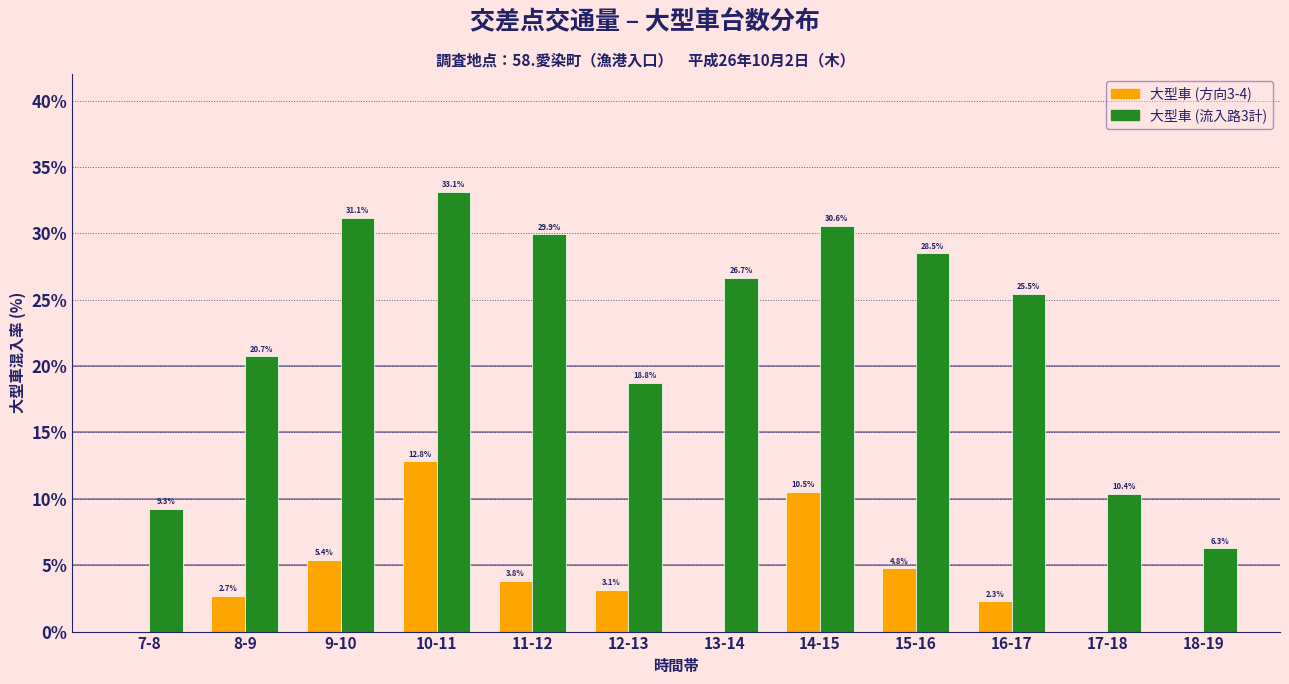

Reading left to right, extract all data points from this chart.

大型車 (方向3-4): 7-8=0.0	8-9=2.7	9-10=5.4	10-11=12.8	11-12=3.8	12-13=3.1	13-14=0.0	14-15=10.5	15-16=4.8	16-17=2.3	17-18=0.0	18-19=0.0
大型車 (流入路3計): 7-8=9.3	8-9=20.7	9-10=31.1	10-11=33.1	11-12=29.9	12-13=18.8	13-14=26.7	14-15=30.6	15-16=28.5	16-17=25.5	17-18=10.4	18-19=6.3